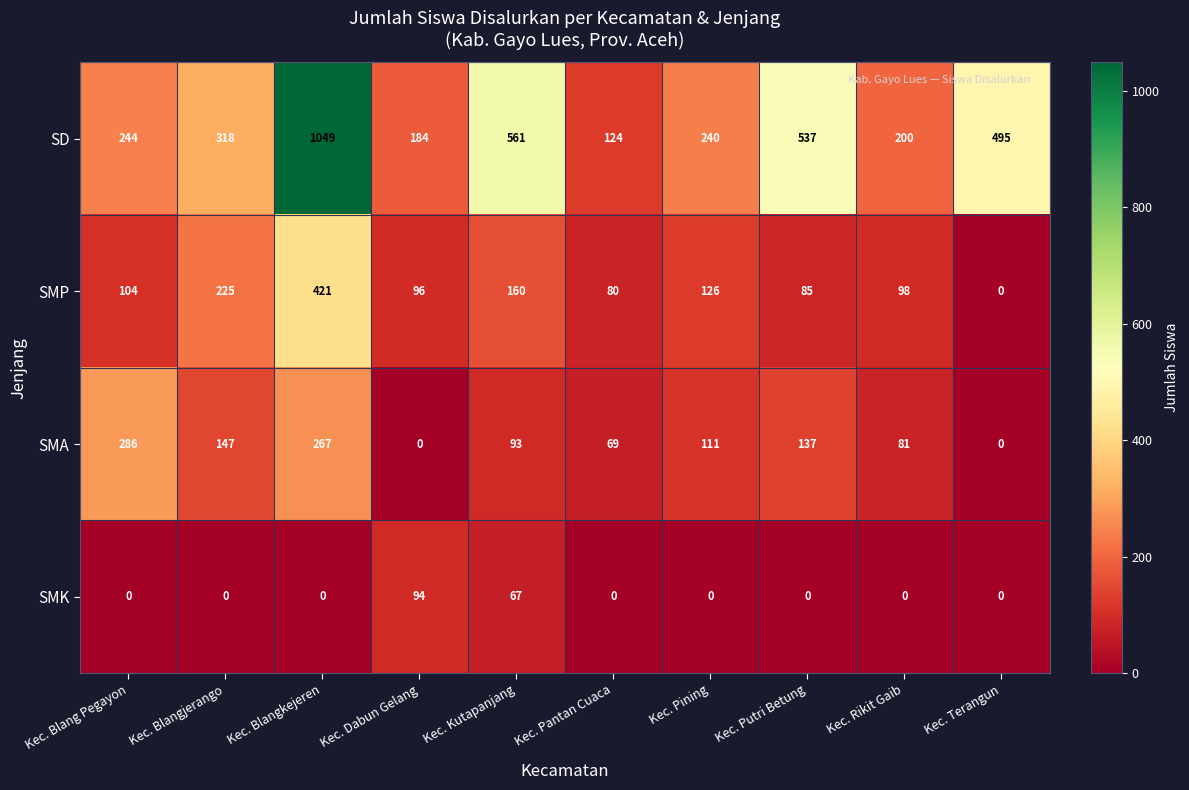

What is the difference between the second highest and second lowest values in the SD series?

377